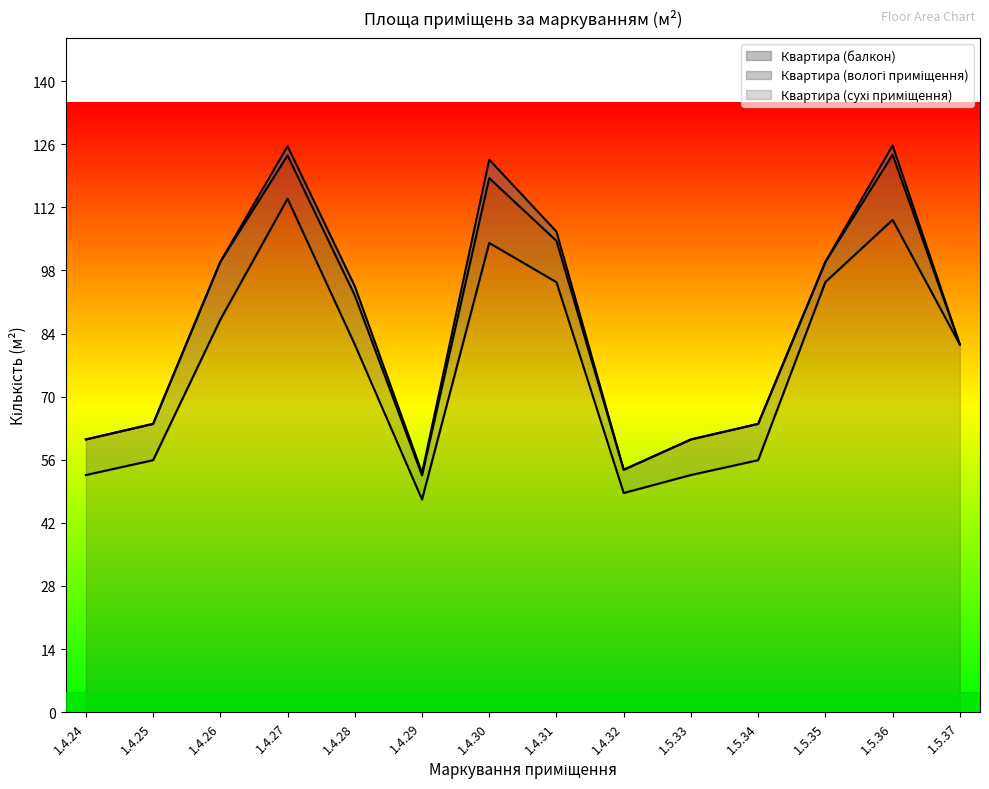

What is the label of the 10th point from the right?

1.4.28